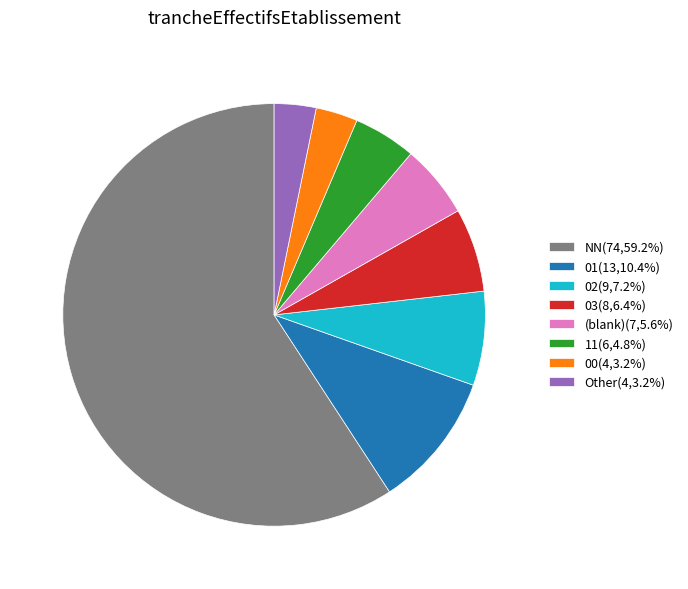

Do NN(74,59.2%) and (blank)(7,5.6%) together represent more than half of the pie?

Yes